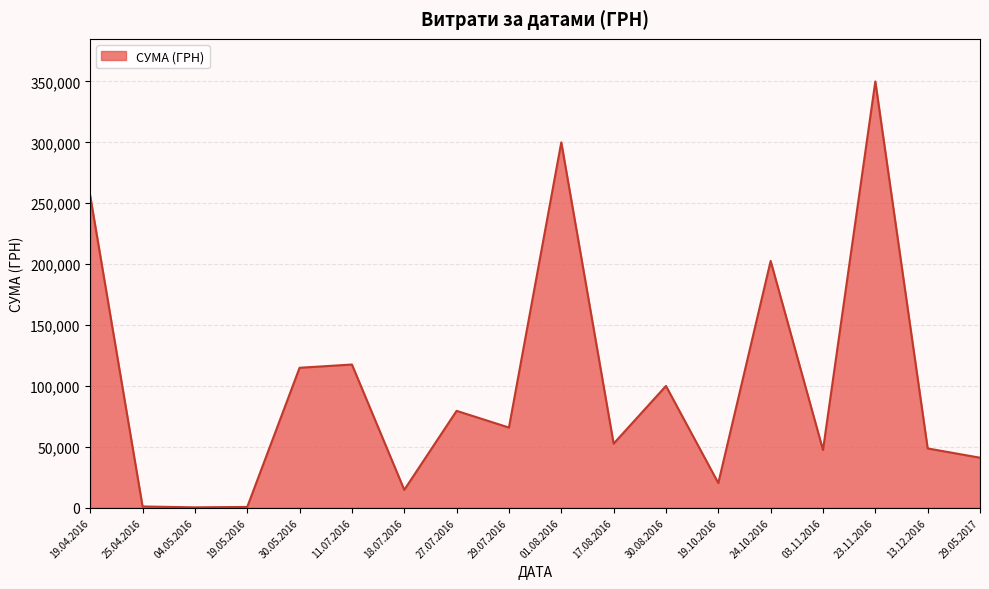

The value at 30.08.2016 is 99988.4. True or false?

True